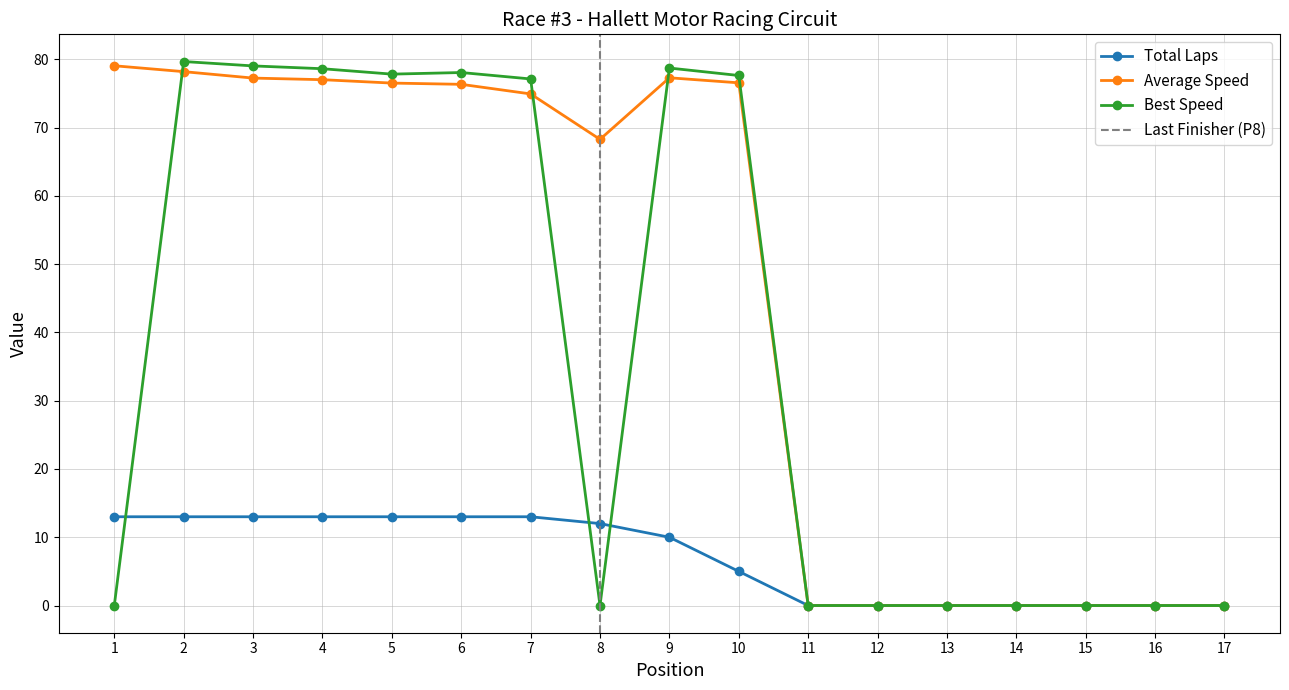

What is the value of the Average Speed point at the 6th from the left?

76.3